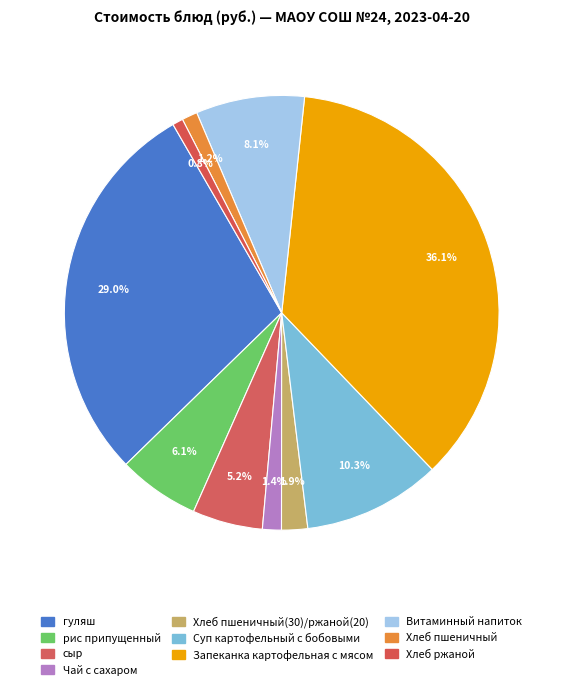

Count the number of slices in the pie.

10